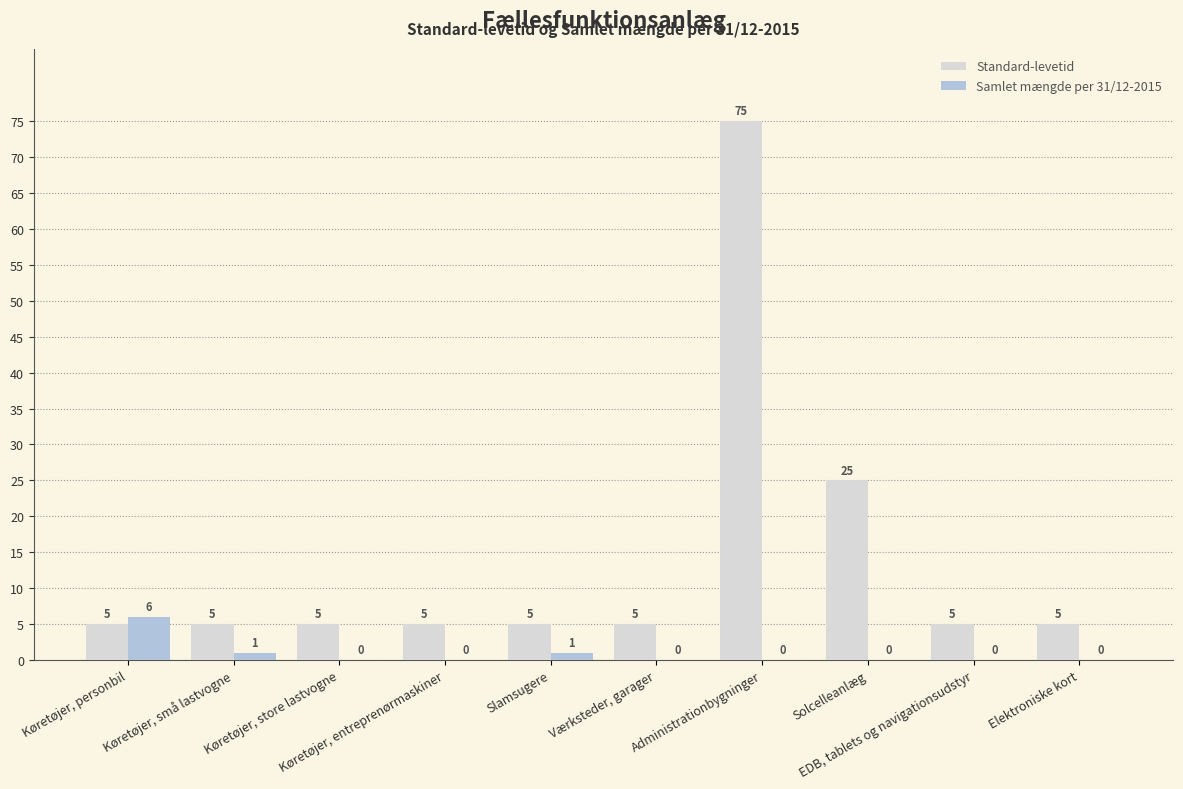

Reading left to right, extract all data points from this chart.

Standard-levetid: Køretøjer, personbil=5	Køretøjer, små lastvogne=5	Køretøjer, store lastvogne=5	Køretøjer, entreprenørmaskiner=5	Slamsugere=5	Værksteder, garager=5	Administrationbygninger=75	Solcelleanlæg=25	EDB, tablets og navigationsudstyr=5	Elektroniske kort=5
Samlet mængde per 31/12-2015: Køretøjer, personbil=6	Køretøjer, små lastvogne=1	Køretøjer, store lastvogne=0	Køretøjer, entreprenørmaskiner=0	Slamsugere=1	Værksteder, garager=0	Administrationbygninger=0	Solcelleanlæg=0	EDB, tablets og navigationsudstyr=0	Elektroniske kort=0